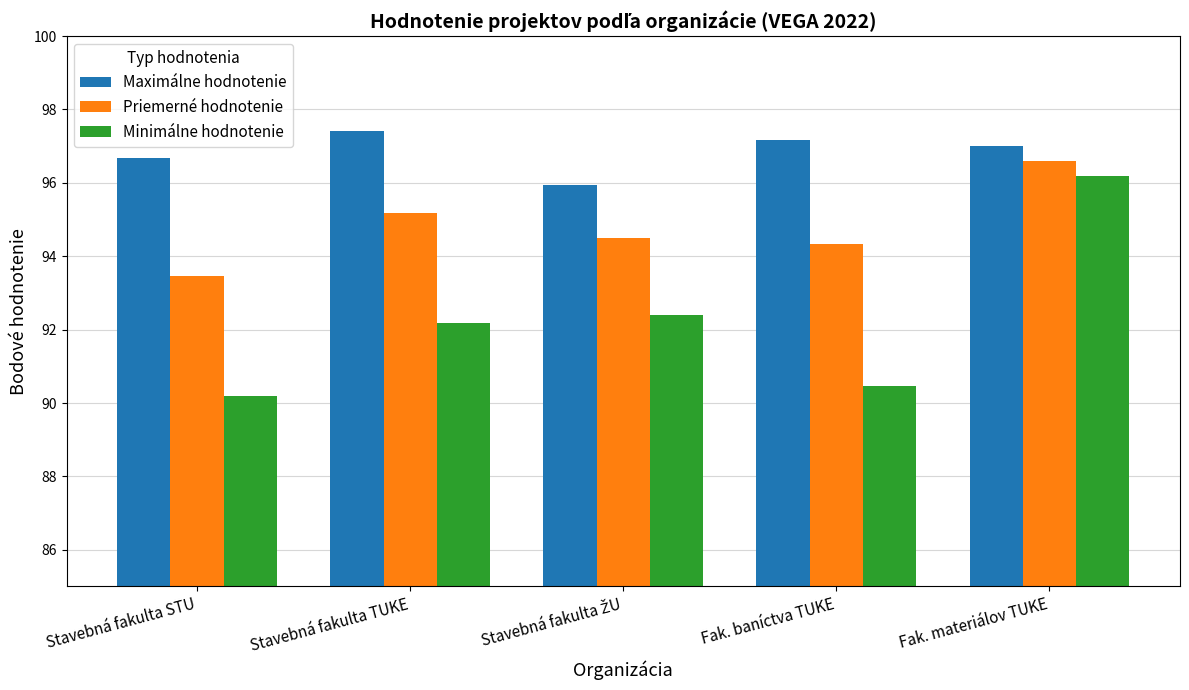

Which series has the largest range (max minus min)?

Minimálne hodnotenie